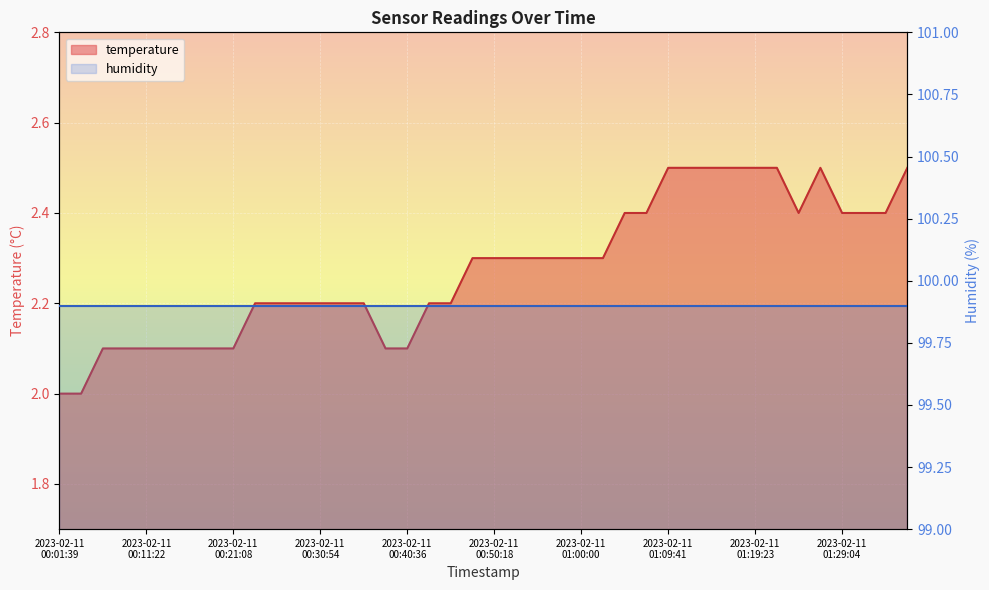

What value does the data have at 2023-02-11T01:36:21?

2.5